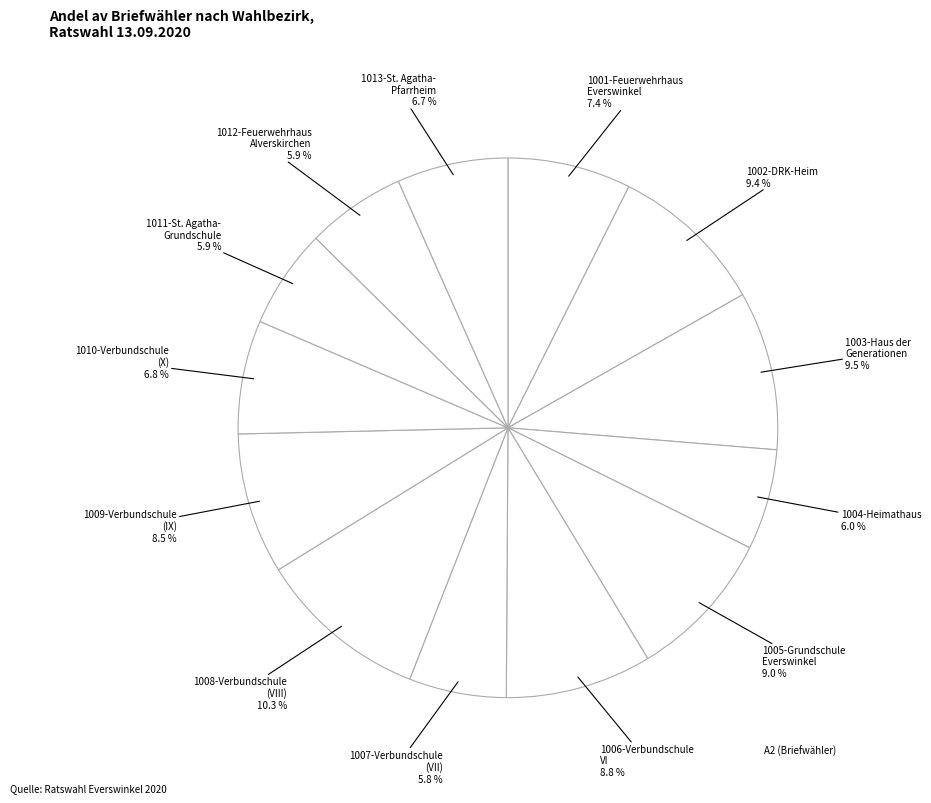

Count the number of slices in the pie.

13